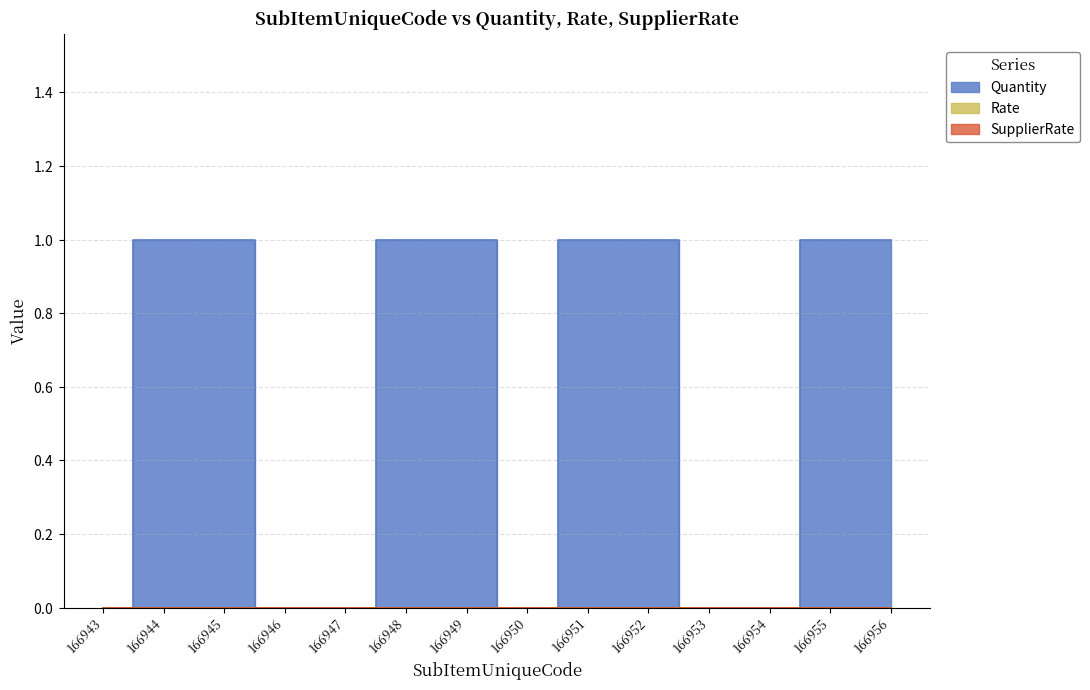

Which has a higher value, 166948 or 166949?

166948